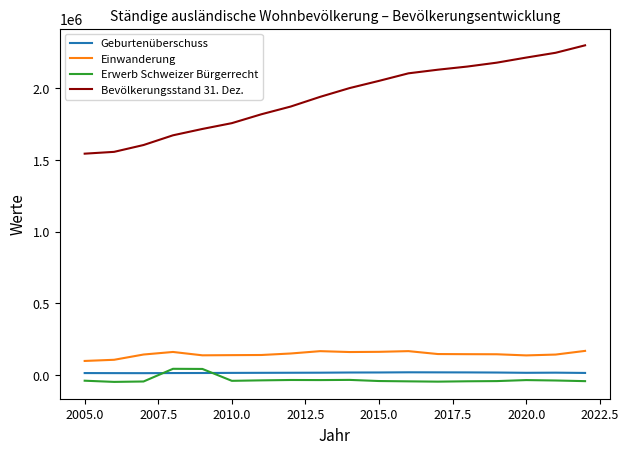

True or false: Geburtenüberschuss and Einwanderung intersect in this chart.

False